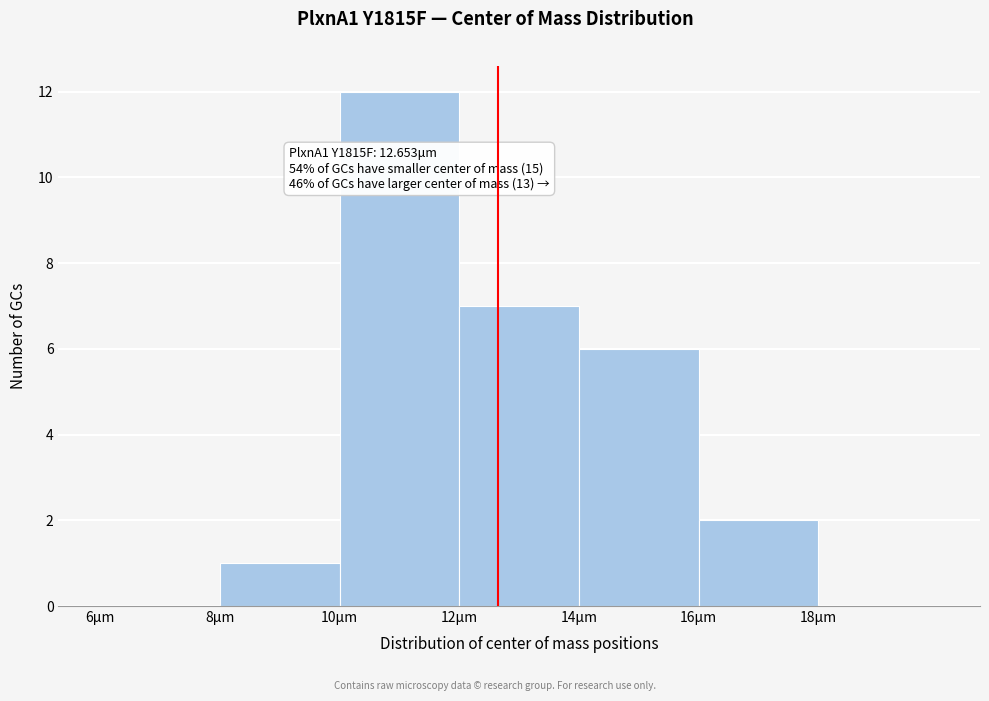

Which range on the x-axis has the tallest bar?

10 to 12